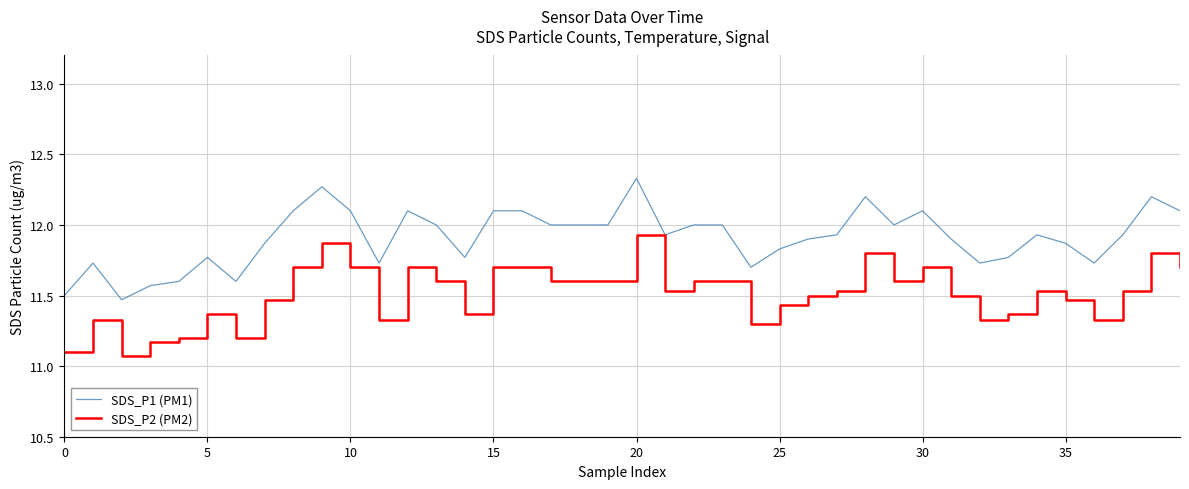

Which series has the largest total across all categories?

SDS_P1 (PM1)